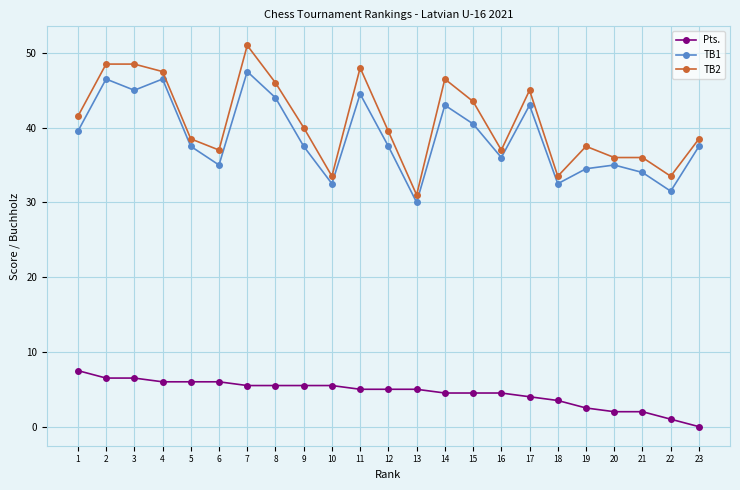

What is the sum of all TB1 values?

891.0